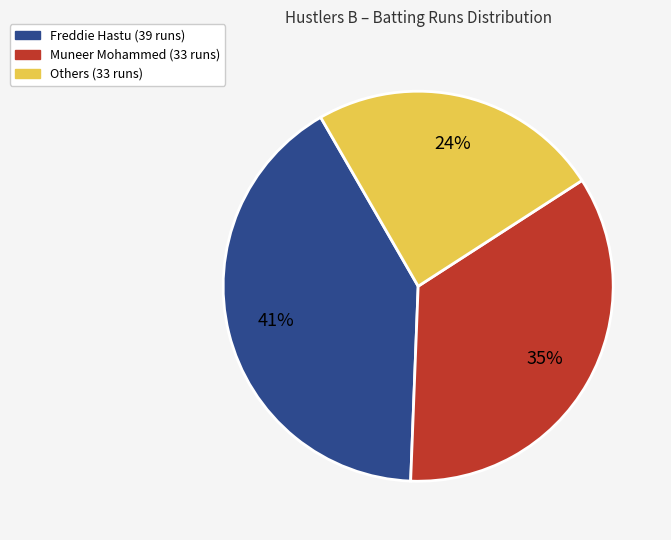

Count the number of slices in the pie.

3